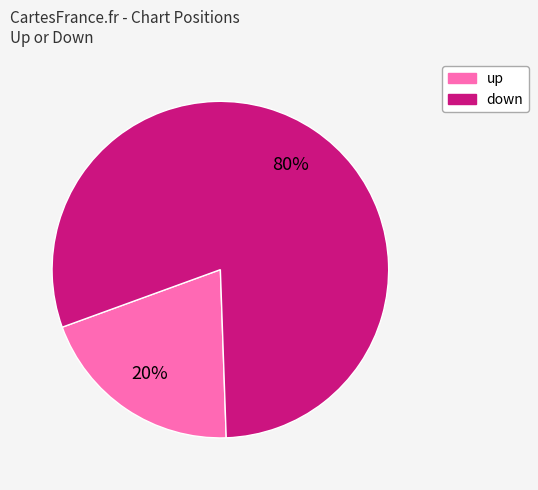

To the nearest percent, what percentage of the pie is down?

80%